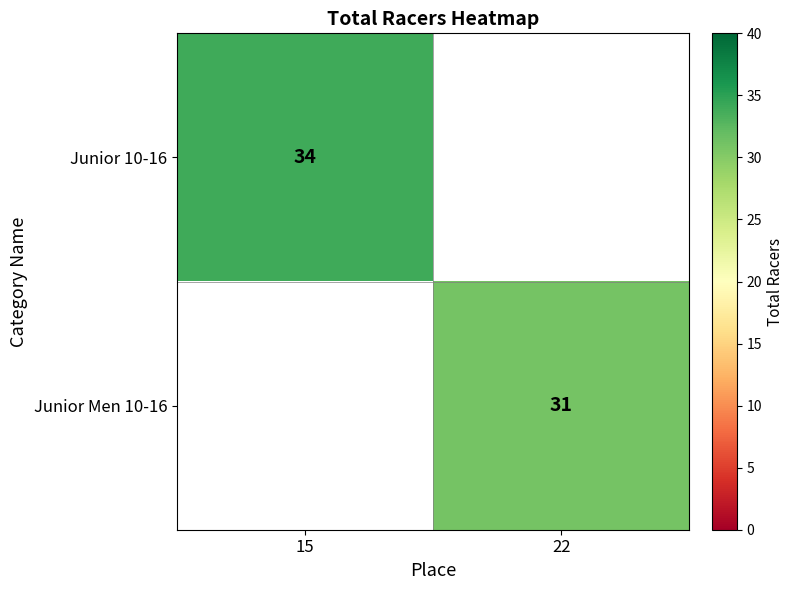

Is it true that Junior Men 10-16 equals 18 at 22?

False